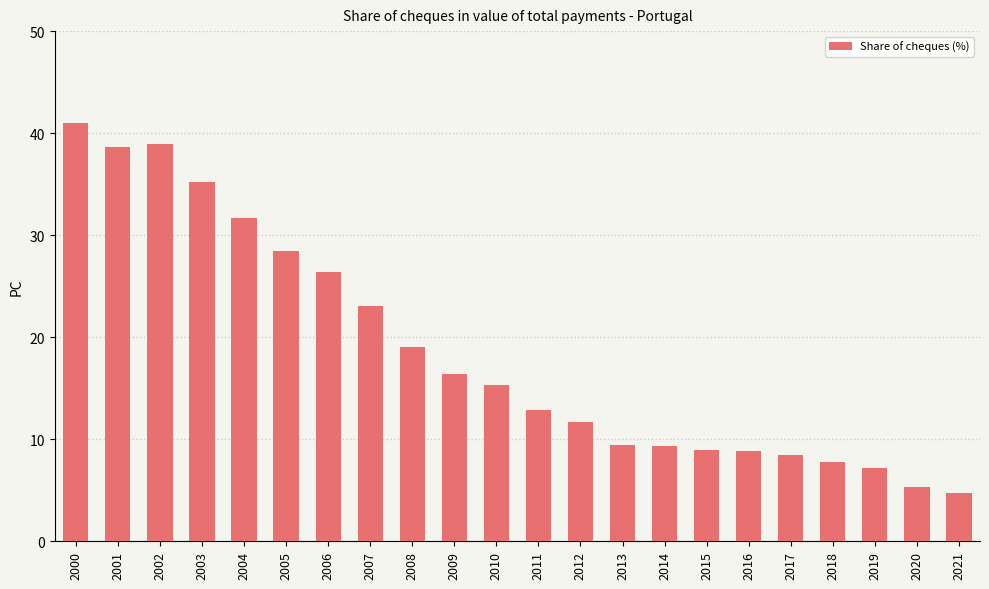

How many data points are less than 15?

11